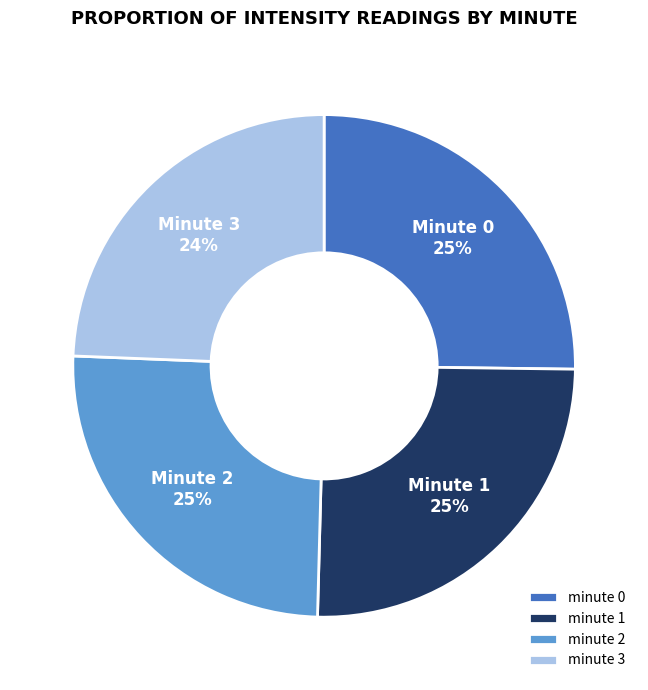

To the nearest percent, what percentage of the pie is minute 0?

25%